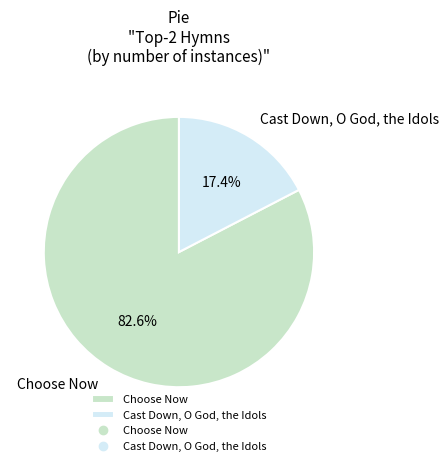

Rank the categories by value from lowest to highest.

Cast Down, O God, the Idols, Choose Now